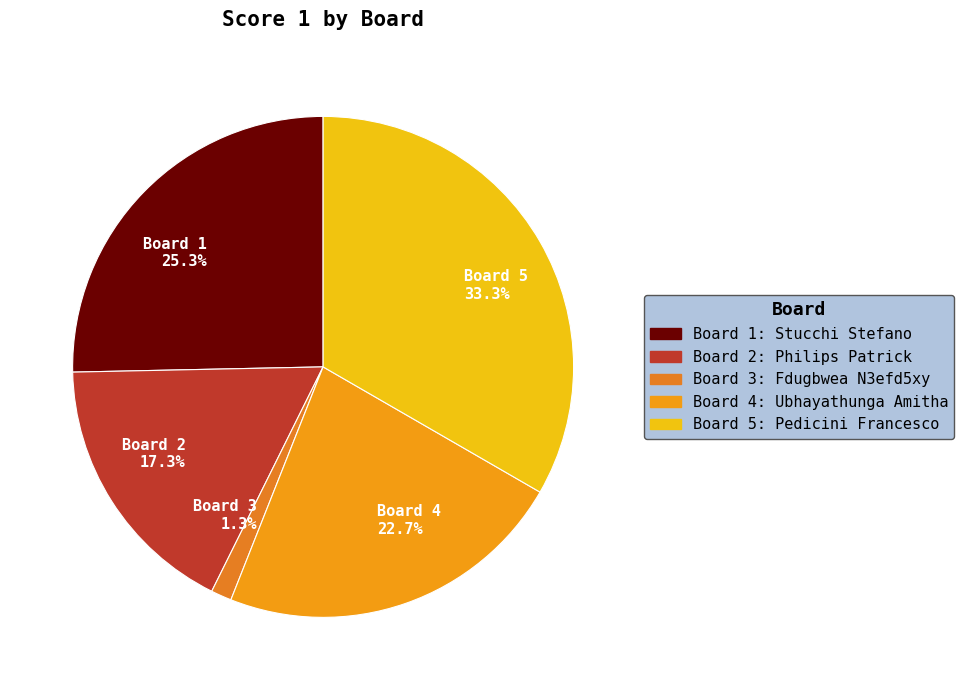

To the nearest percent, what is the difference between the largest and smallest slice percentages?

32%